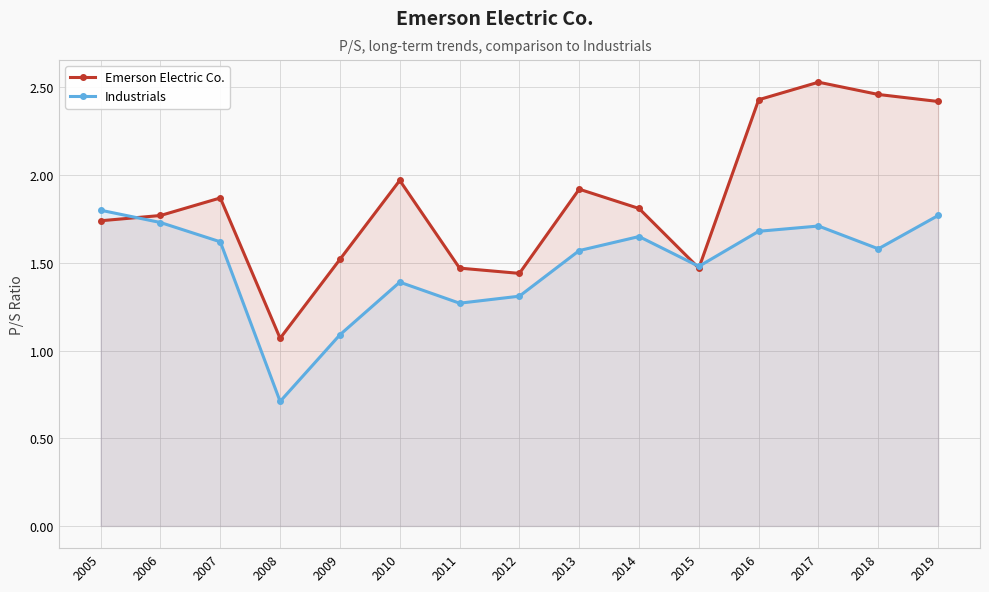

Which series has the largest range (max minus min)?

Emerson Electric Co.